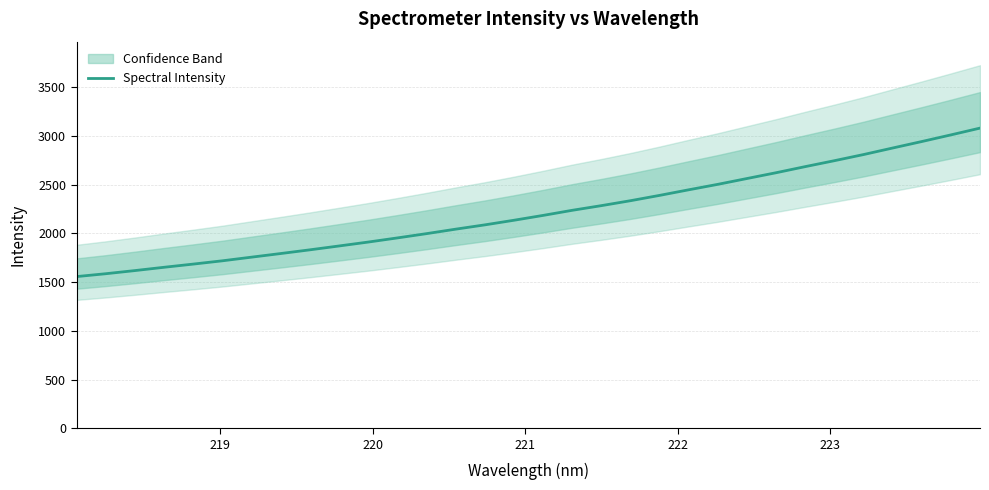

What is the highest value of the Spectral Intensity series?

3082.0